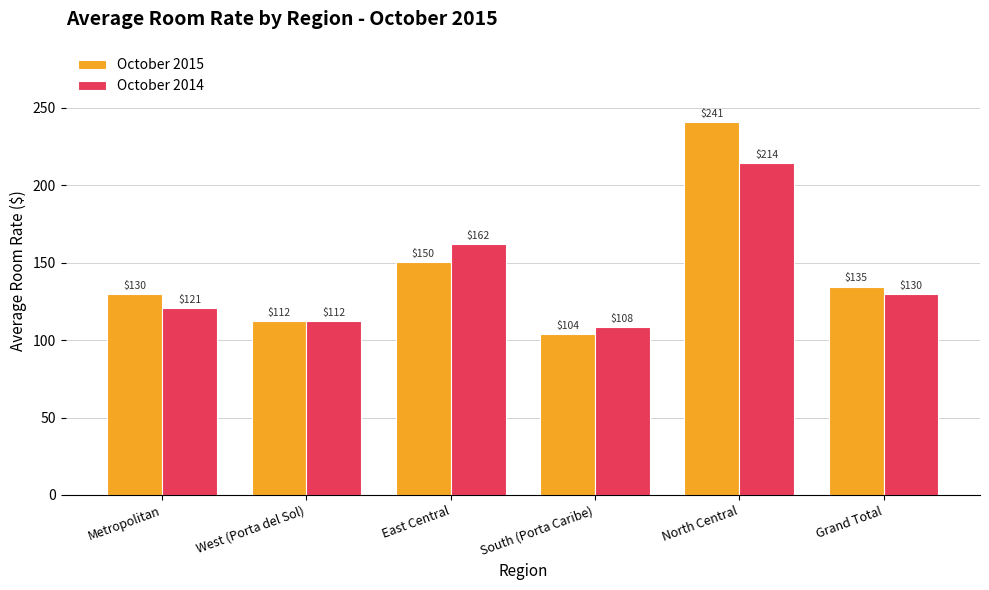

Does the chart contain stacked bars?

No